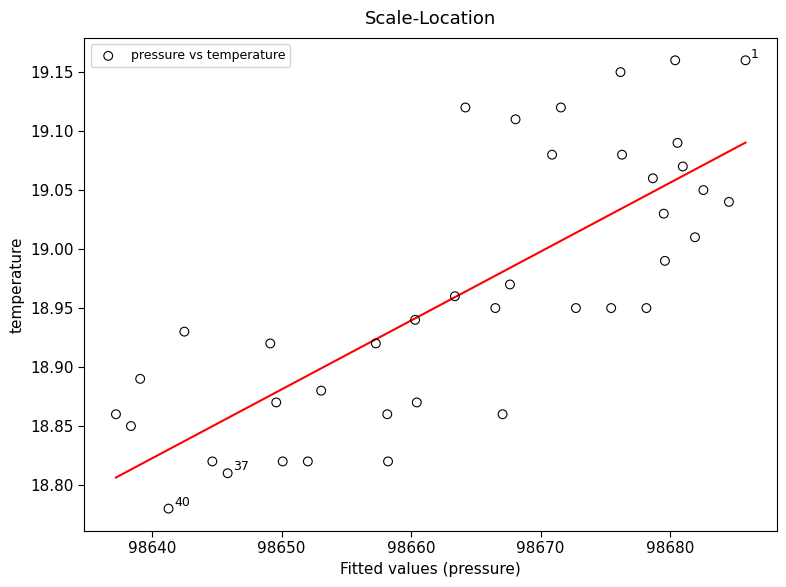

What is the range of Y values (max minus min)?

0.4